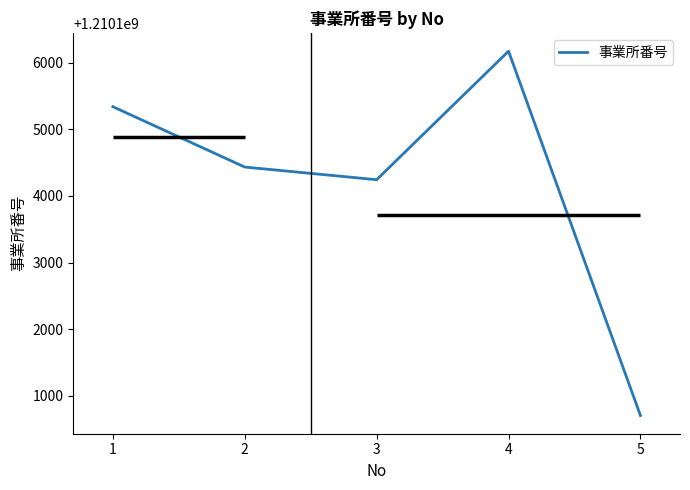

What is the difference between the maximum and minimum values?

5468